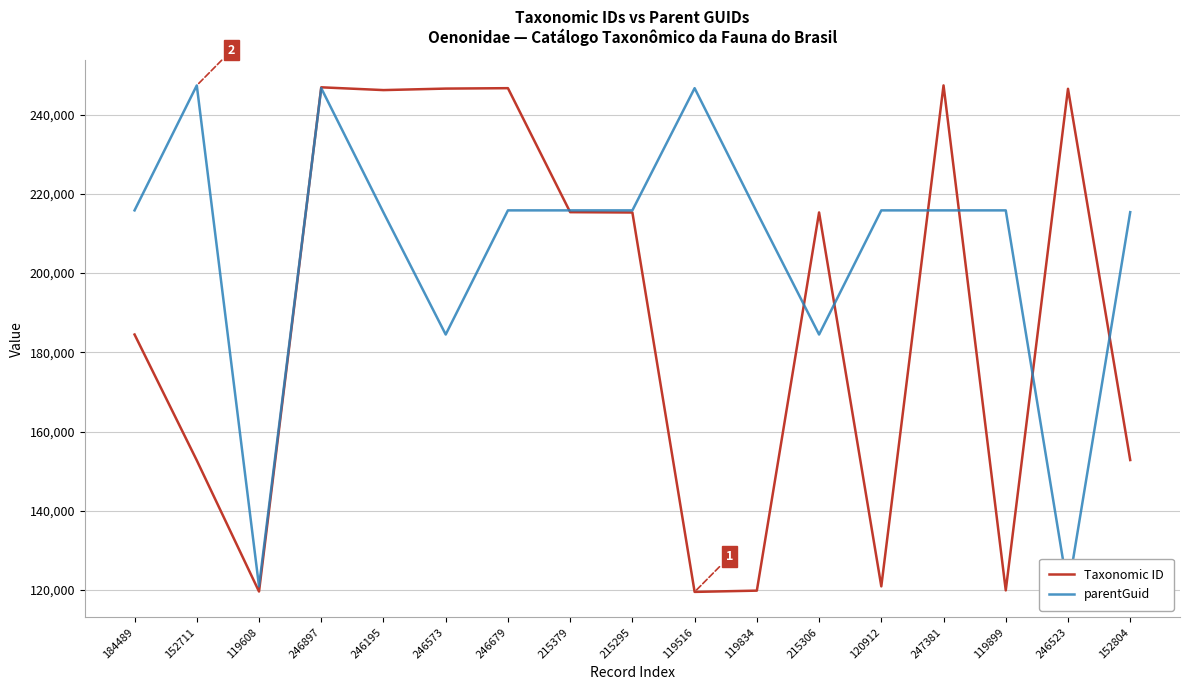

What is the label of the 10th point from the right?

215379